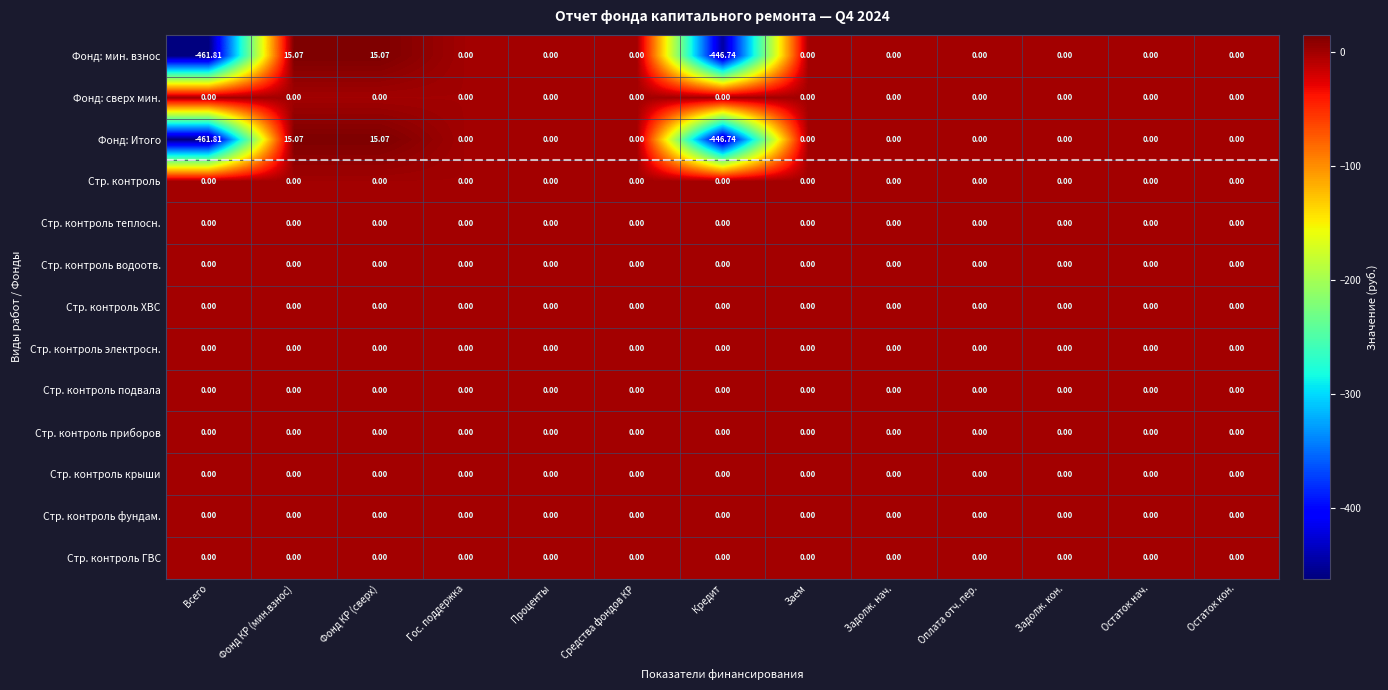

Where does the Фонд: мин. взнос series first go above 0?

Фонд КР (мин.взнос)